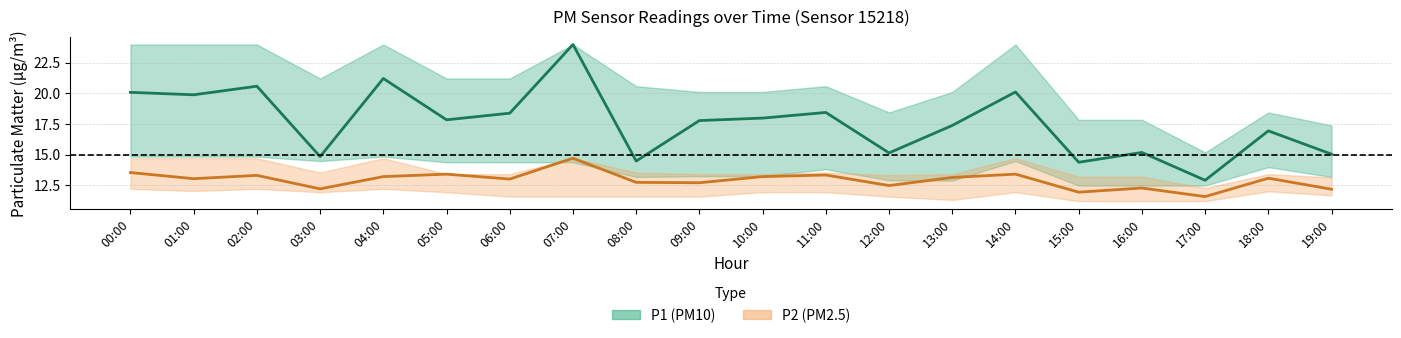

At which category does P1 reach its first local peak?

02:00